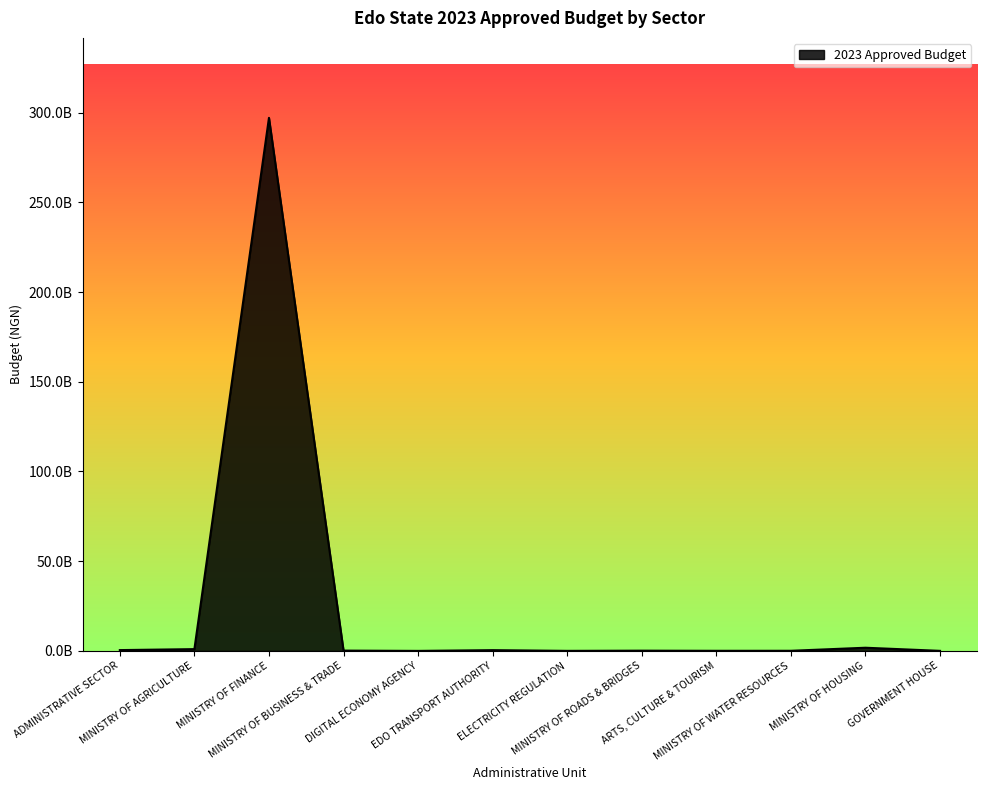

What is the difference between the maximum and minimum values?

297051114918.0